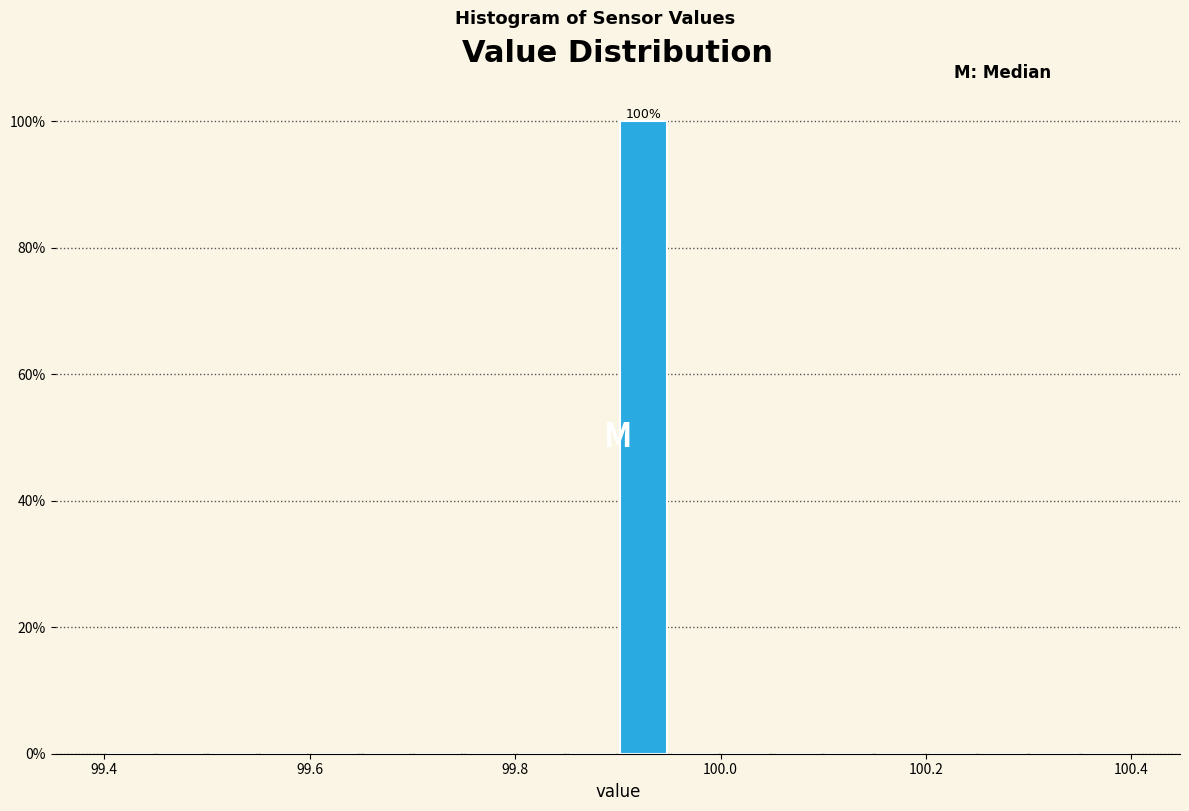

Read against the x-axis, roughly where is the centre of the tallest bar?

99.92